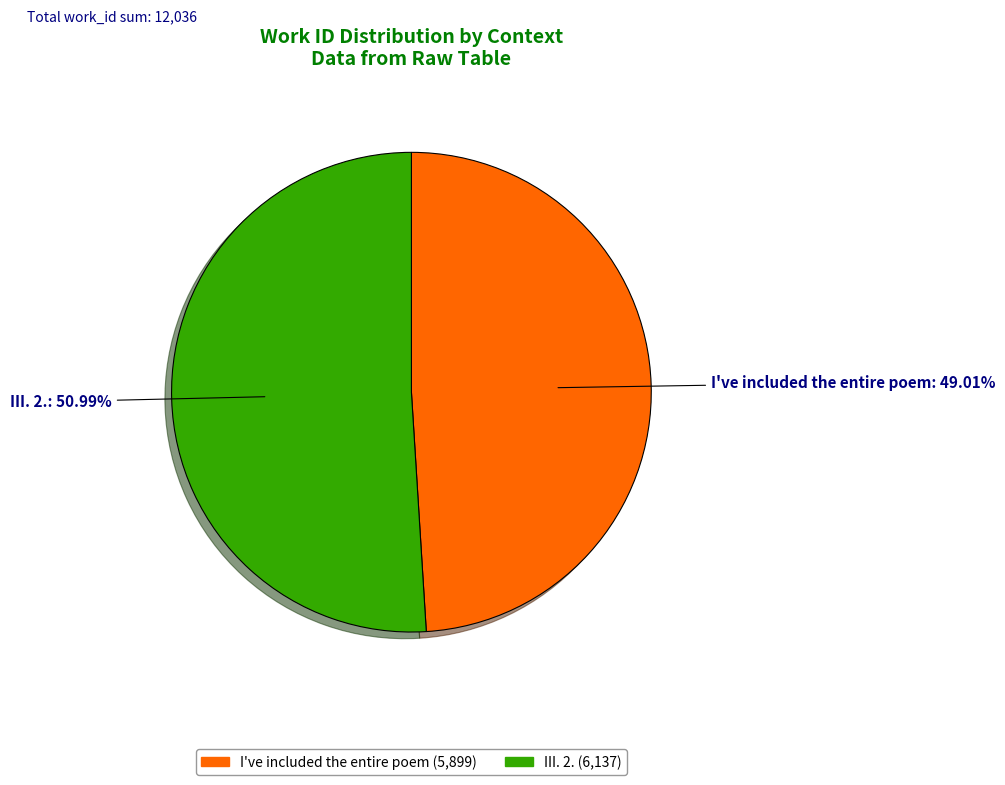

To the nearest percent, what is the difference between the I've included the entire poem and III. 2. slice percentages?

2%